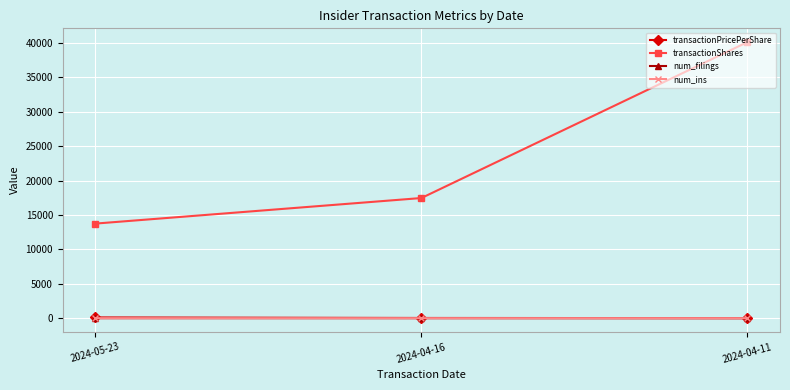

What is the label of the 2nd point from the left?

2024-04-16